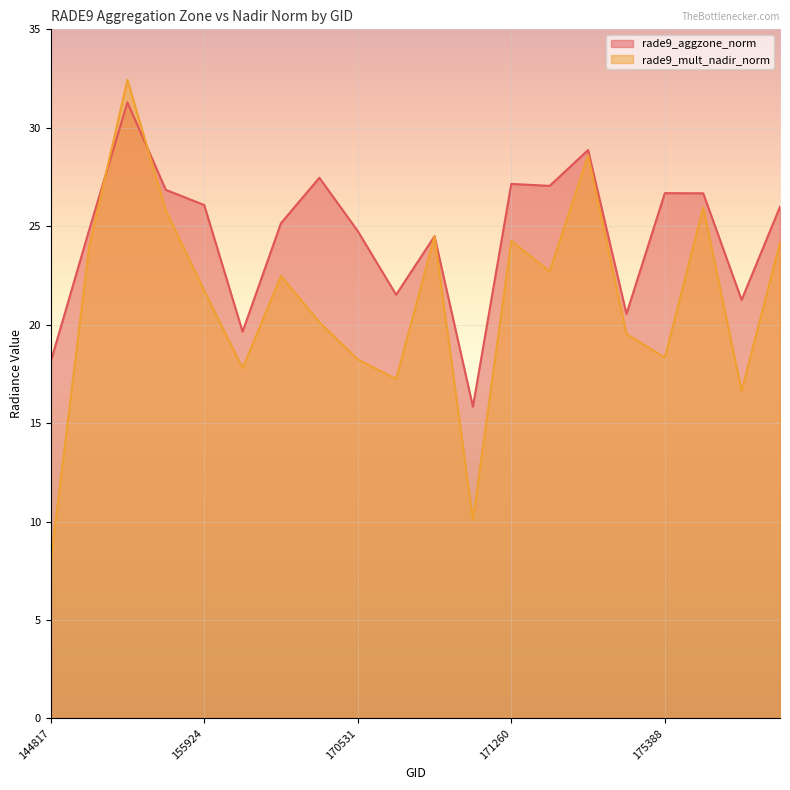

What is the lowest value of the rade9_aggzone_norm series?

15.8